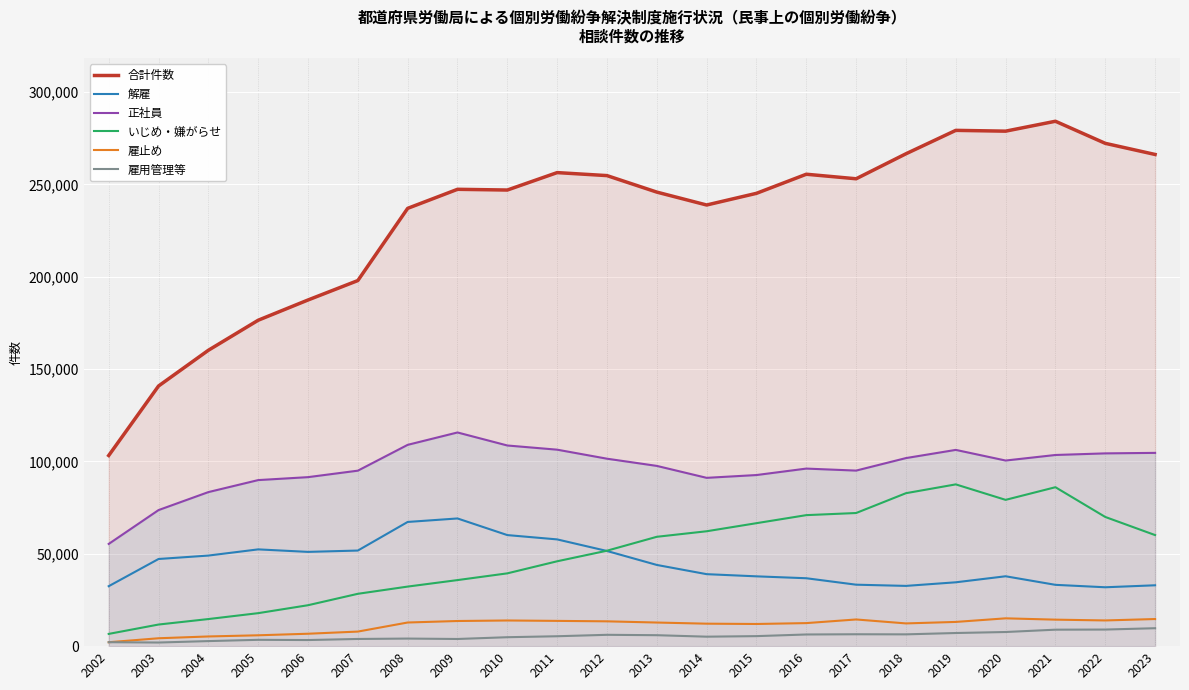

Reading left to right, list all the values displayed in this chart.

合計件数: 2002=103194	2003=140822	2004=160166	2005=176429	2006=187387	2007=197904	2008=236993	2009=247302	2010=246907	2011=256343	2012=254719	2013=245783	2014=238806	2015=245125	2016=255460	2017=253005	2018=266535	2019=279210	2020=278778	2021=284139	2022=272185	2023=266162
解雇: 2002=32454	2003=47177	2004=49031	2005=52385	2006=51028	2007=51749	2008=67230	2009=69121	2010=60118	2011=57785	2012=51515	2013=43956	2014=38966	2015=37787	2016=36760	2017=33269	2018=32614	2019=34561	2020=37826	2021=33189	2022=31872	2023=32944
正社員: 2002=55335	2003=73655	2004=83391	2005=89891	2006=91486	2007=94993	2008=108972	2009=115670	2010=108622	2011=106357	2012=101472	2013=97573	2014=91111	2015=92624	2016=96120	2017=95032	2018=101804	2019=106240	2020=100482	2021=103484	2022=104353	2023=104624
いじめ・嫌がらせ: 2002=6627	2003=11697	2004=14665	2005=17859	2006=22153	2007=28335	2008=32242	2009=35759	2010=39405	2011=45939	2012=51670	2013=59197	2014=62191	2015=66566	2016=70917	2017=72067	2018=82797	2019=87570	2020=79190	2021=86034	2022=69932	2023=60125
雇止め: 2002=2114	2003=4270	2004=5242	2005=5877	2006=6719	2007=7886	2008=12797	2009=13610	2010=13892	2011=13675	2012=13432	2013=12780	2014=12163	2015=11997	2016=12472	2017=14442	2018=12307	2019=13110	2020=15056	2021=14346	2022=13913	2023=14677
雇用管理等: 2002=2133	2003=1958	2004=2736	2005=3424	2006=3303	2007=3888	2008=4098	2009=3877	2010=4834	2011=5361	2012=6136	2013=5928	2014=5127	2015=5422	2016=6314	2017=6436	2018=6383	2019=7107	2020=7651	2021=8913	2022=8982	2023=9705